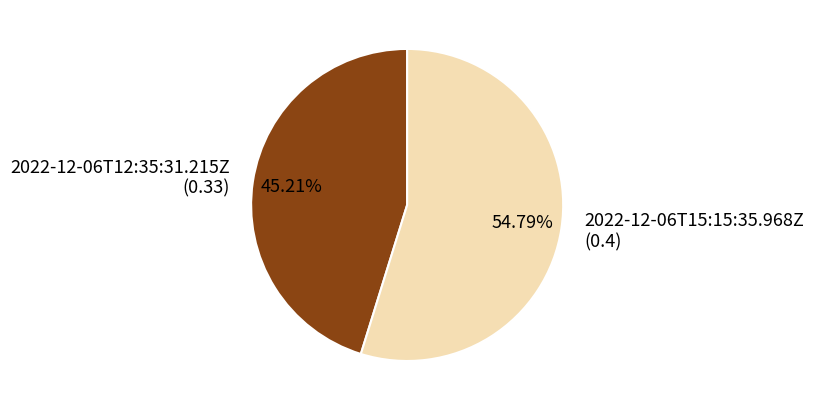

Which category accounts for the majority?

2022-12-06T15:15:35.968Z